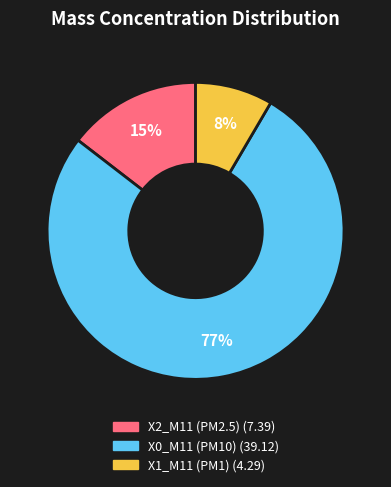

Does any single category account for the majority?

Yes